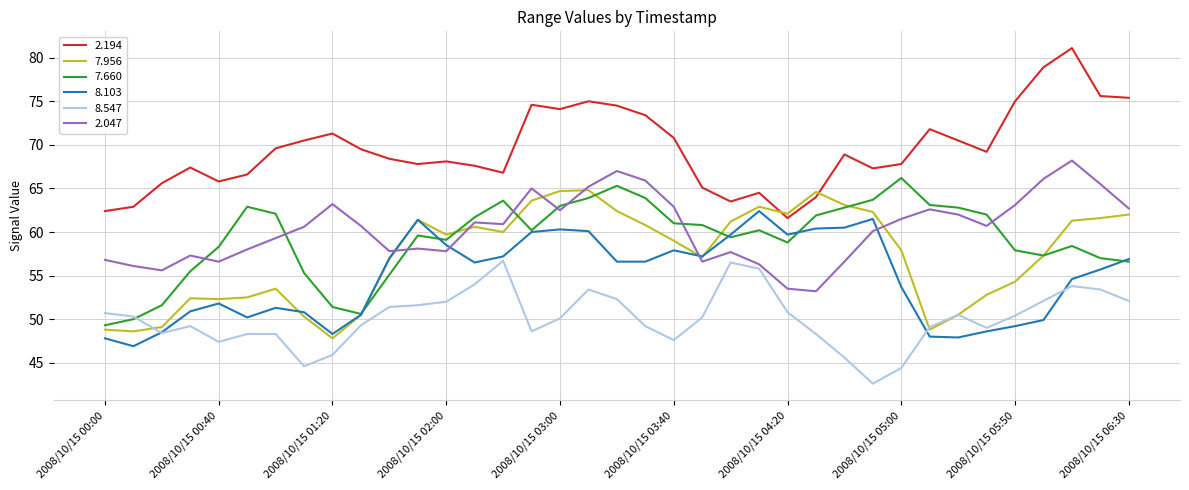

What is the highest value of the 8.103 series?

62.4